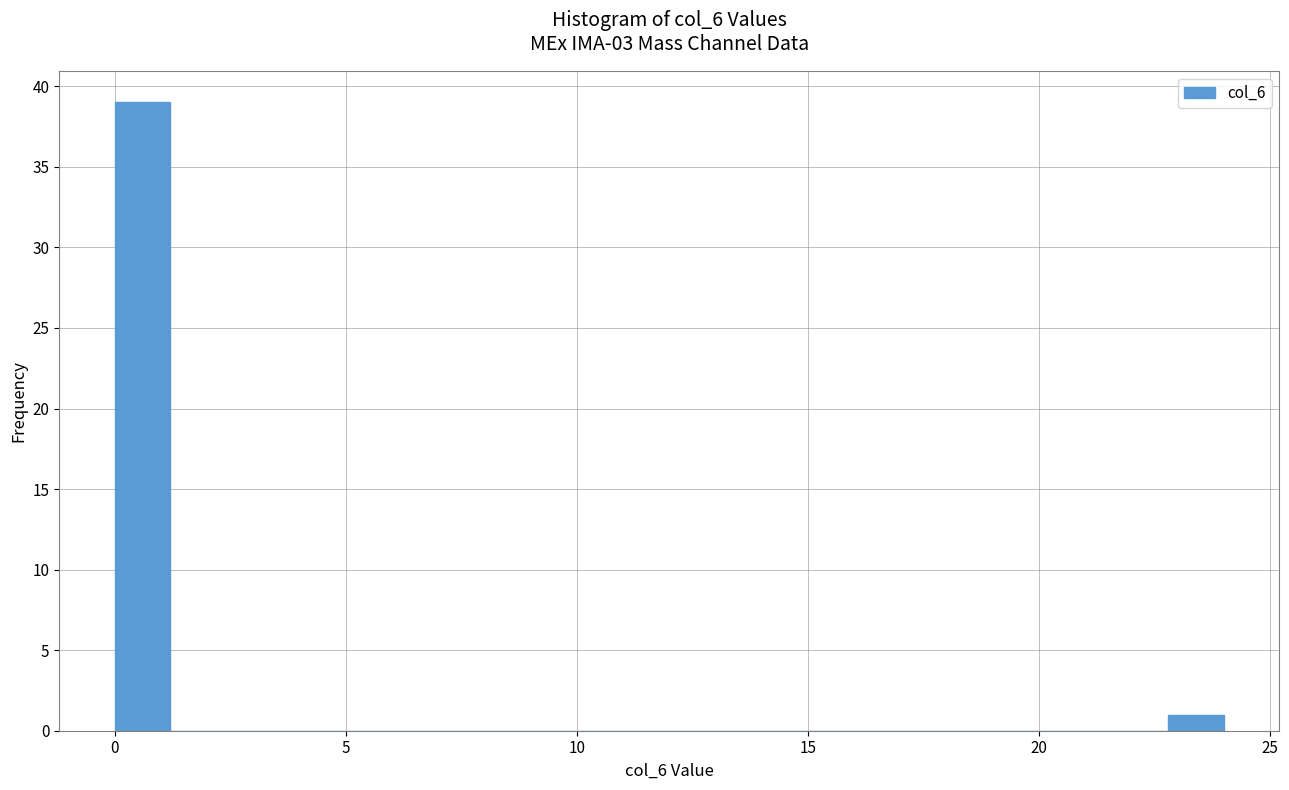

Around what value on the x-axis is the tallest bar? Give the approximate position of its centre, as read against the axis.

0.5